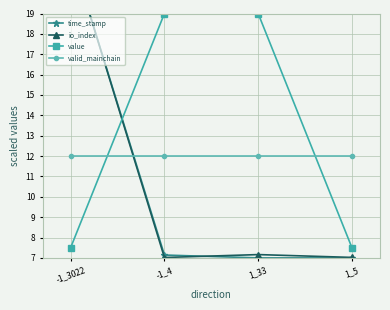

List the labels in order of time_stamp value, largest first.

-1_3022, -1_4, 1_33, 1_5